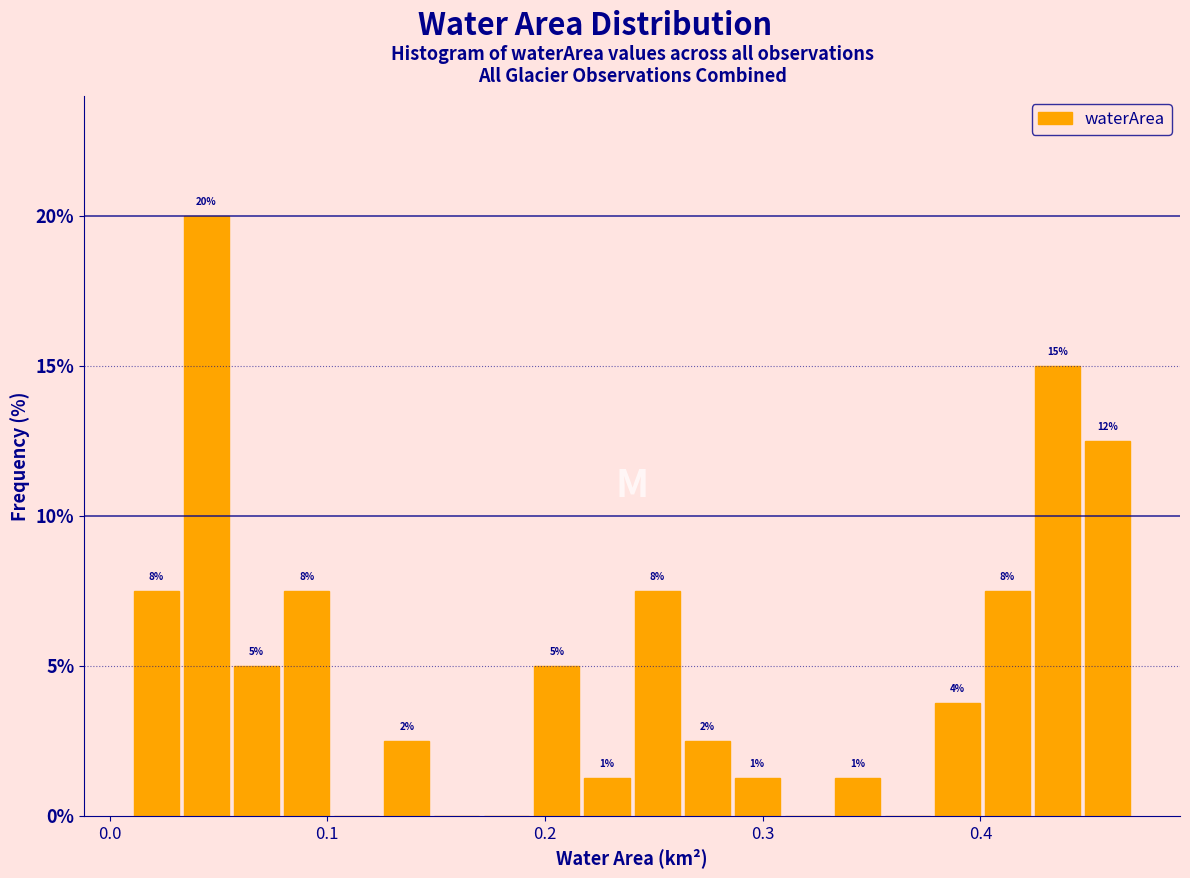

Around what value on the x-axis is the tallest bar? Give the approximate position of its centre, as read against the axis.

0.04